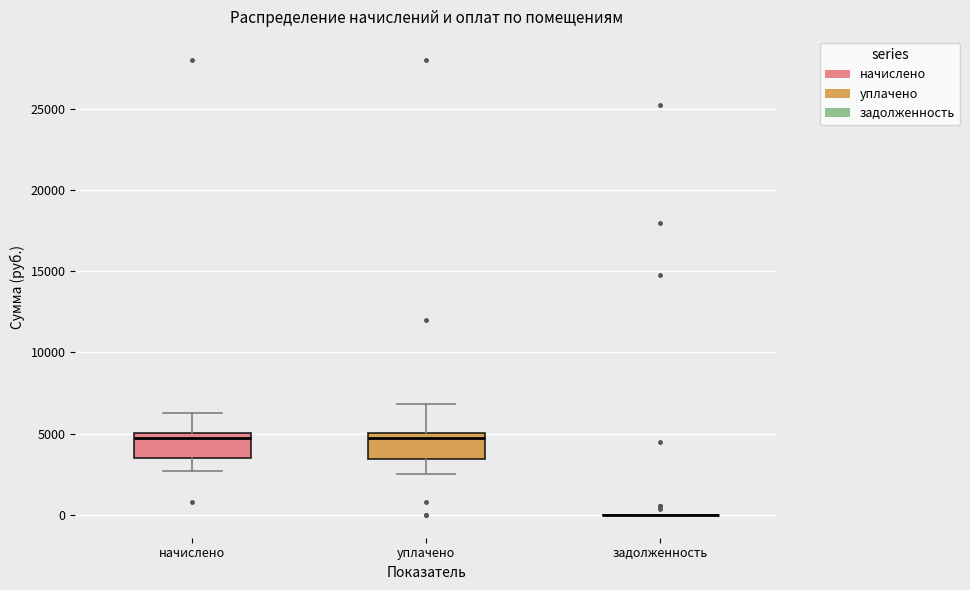

Where does the upper whisker of the box for уплачено end on the y-axis? The values are not printed on the chart, so give them approximately, as read against the axis.

7000